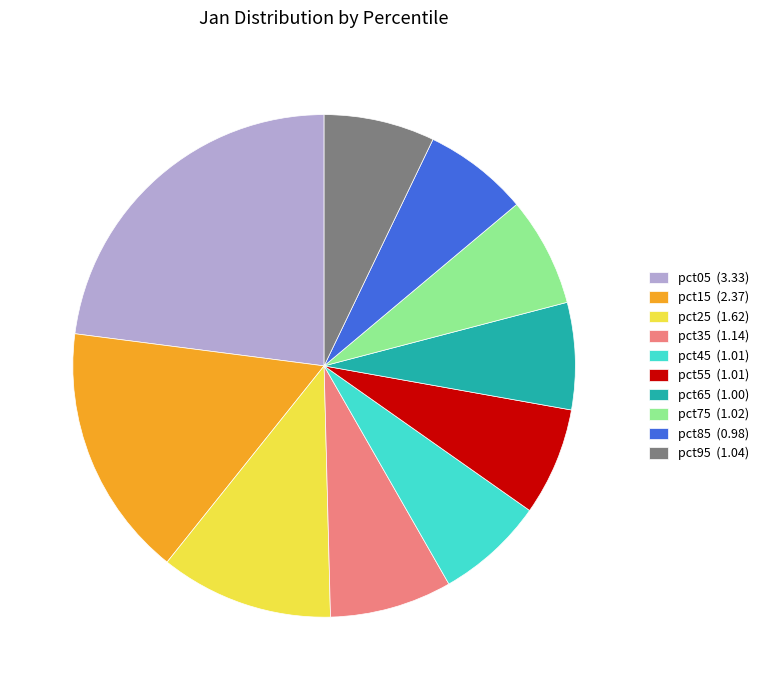

Which slice is the largest?

pct05